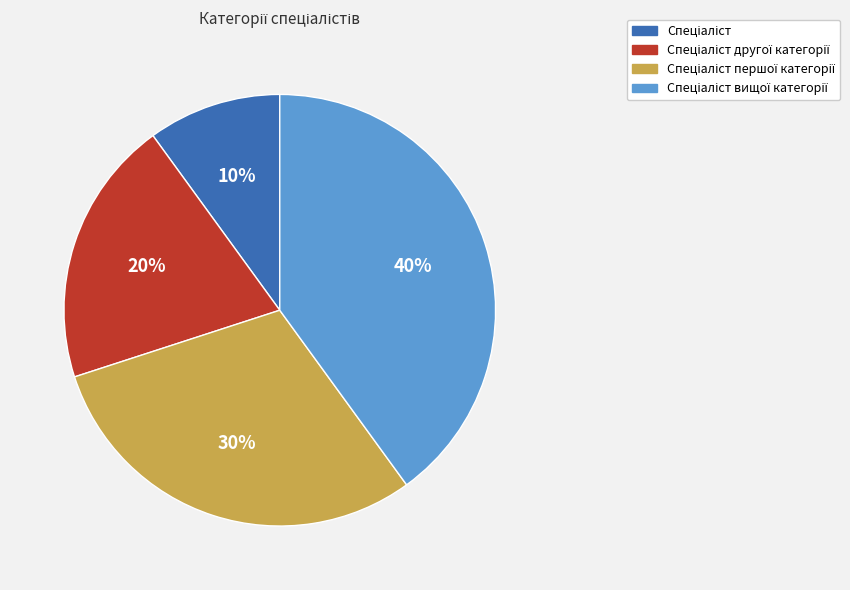

To the nearest percent, what is the difference between the largest and smallest slice percentages?

30%